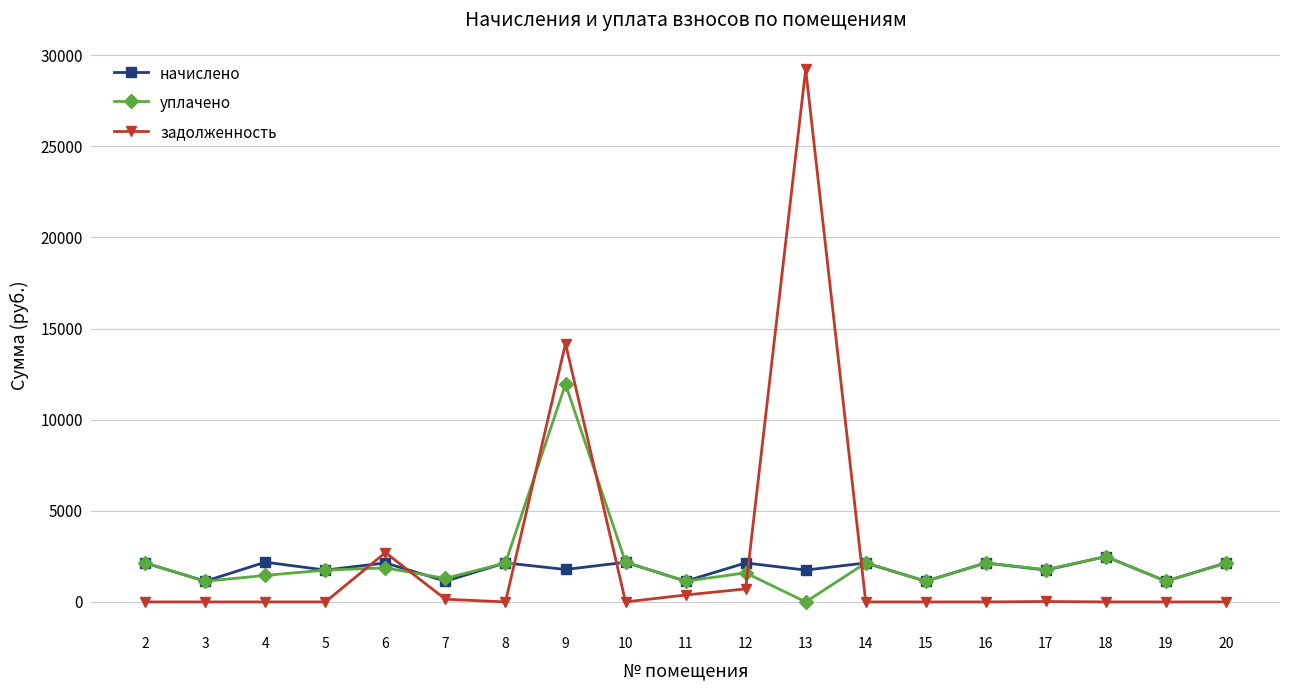

True or false: уплачено has more than 0 interior local peaks.

True